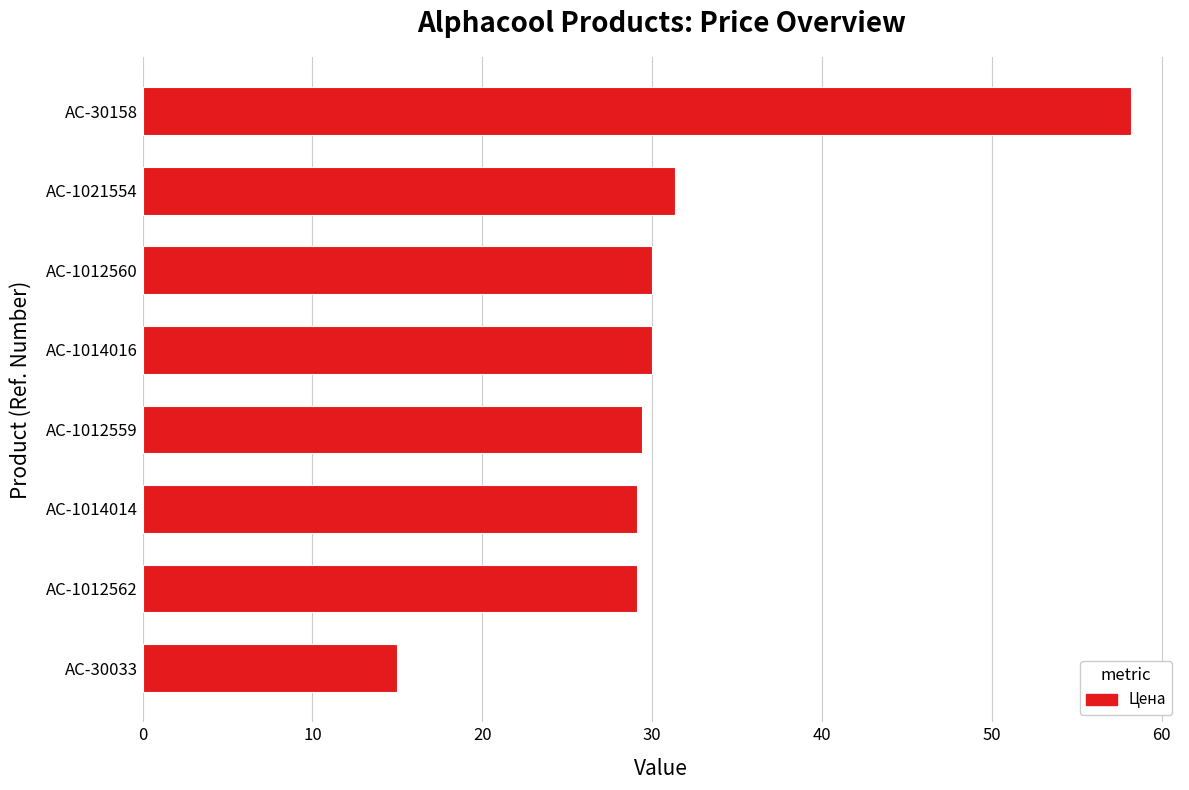

Count the number of categories in the chart.

8